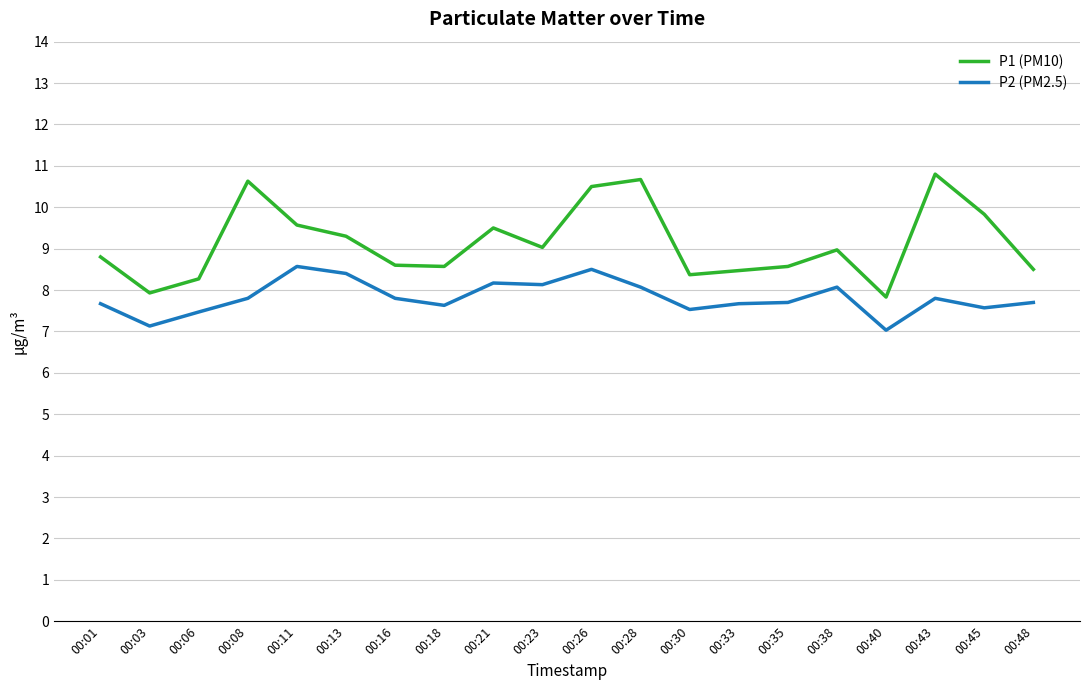

List the series in order of their overall mean, lowest first.

P2 (PM2.5), P1 (PM10)